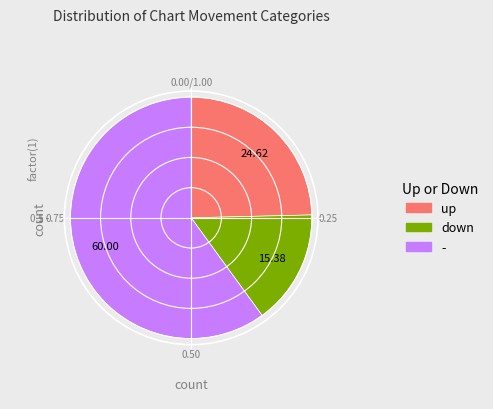

Rank the categories by value from lowest to highest.

down, up, -